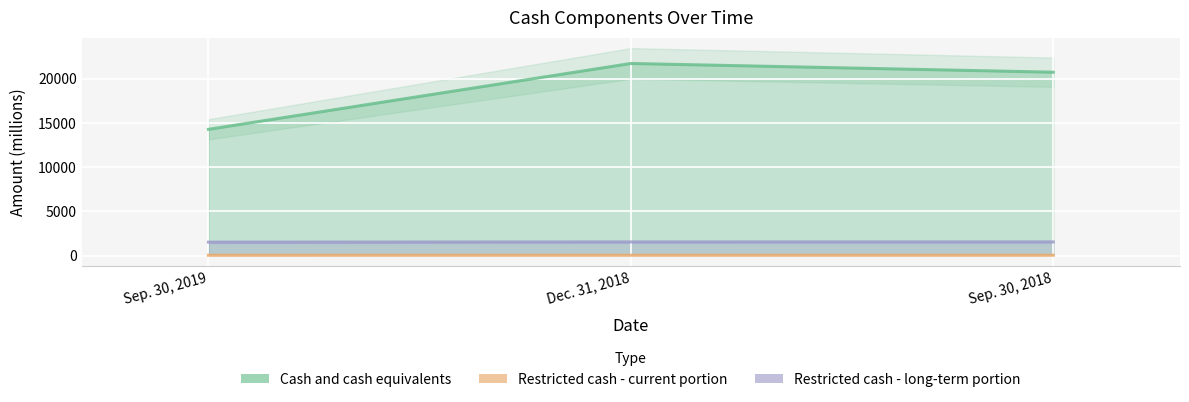

Between Sep. 30, 2019 and Dec. 31, 2018, which is larger?

Dec. 31, 2018